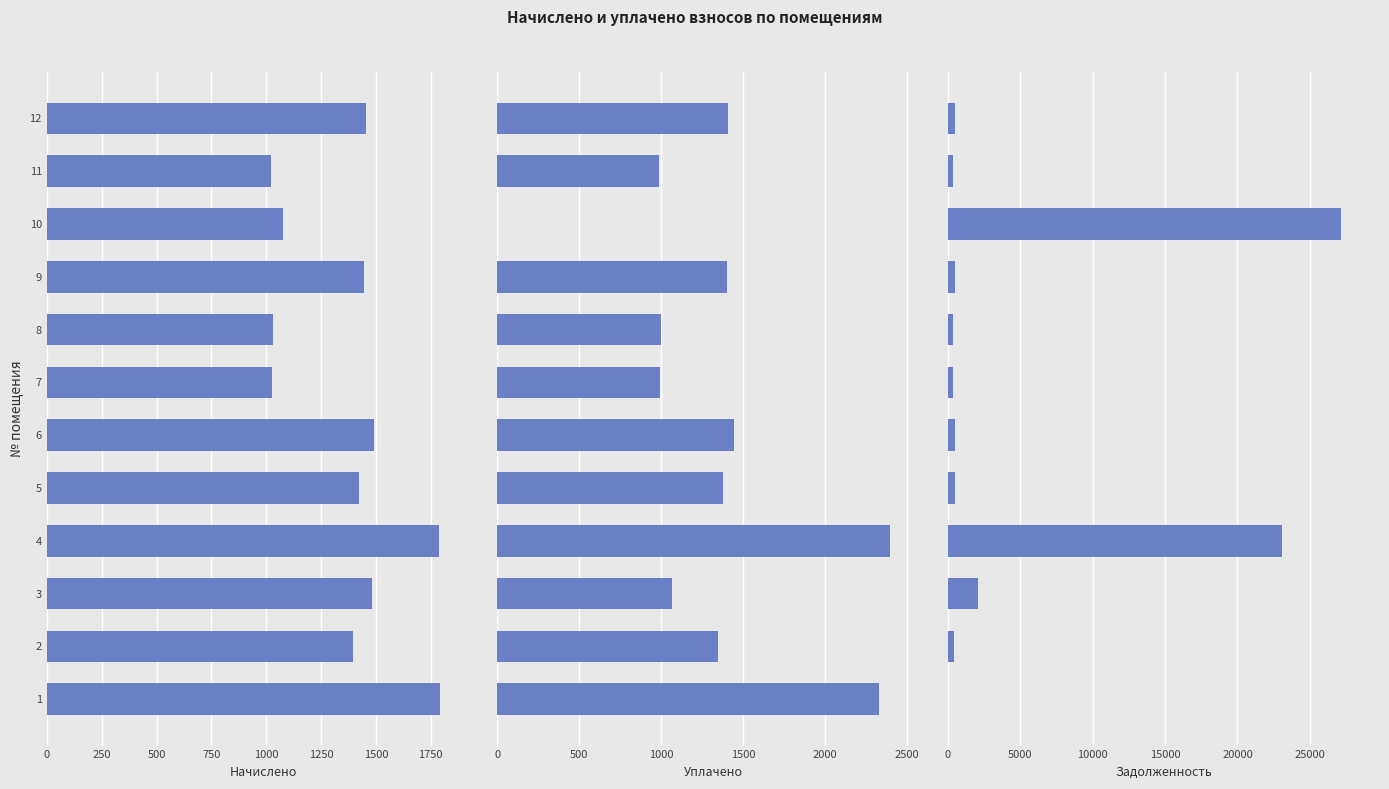

Which series changed the most between 2 and 3?

задолженность